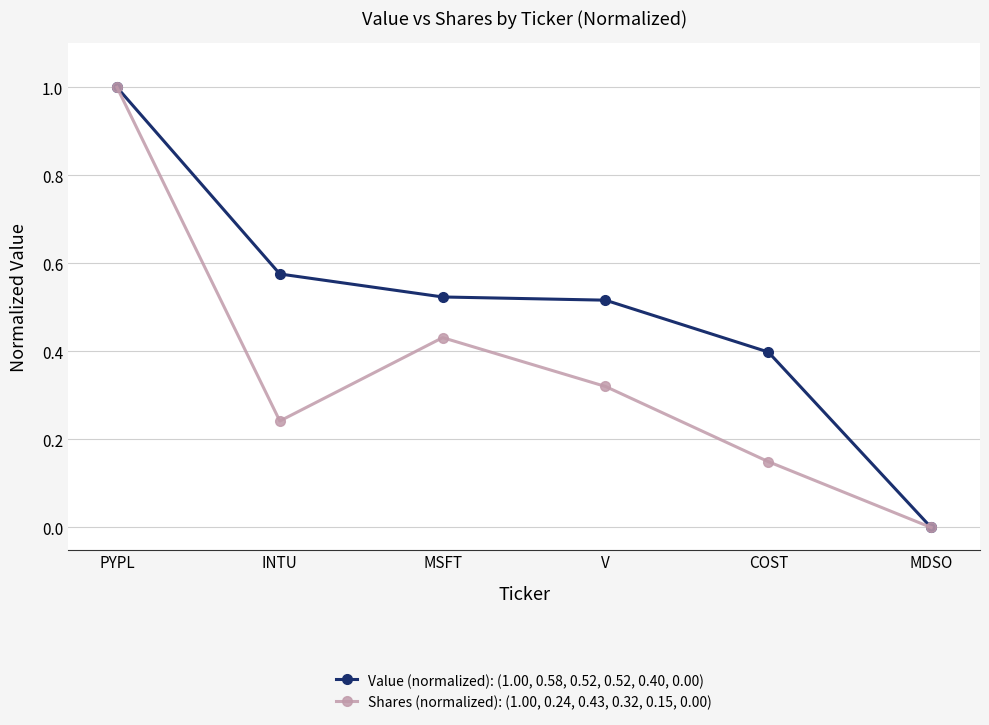

What position from the left is COST?

5